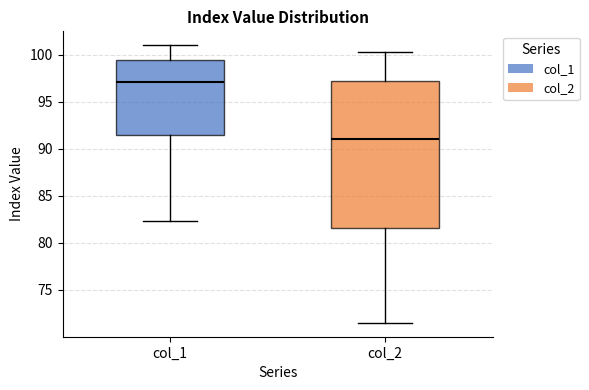

Which box's median line is the lowest?

col_2